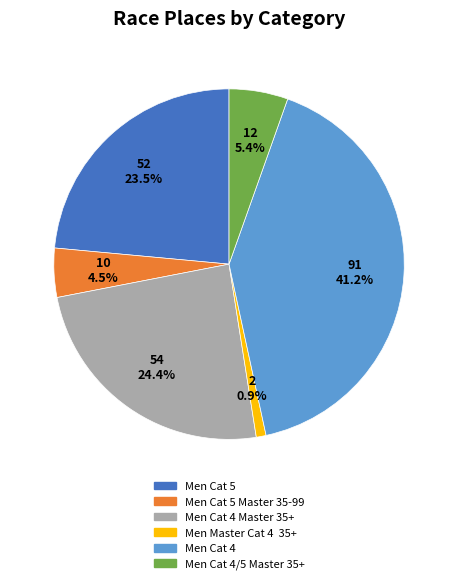

To the nearest percent, what is the average slice percentage?

17%